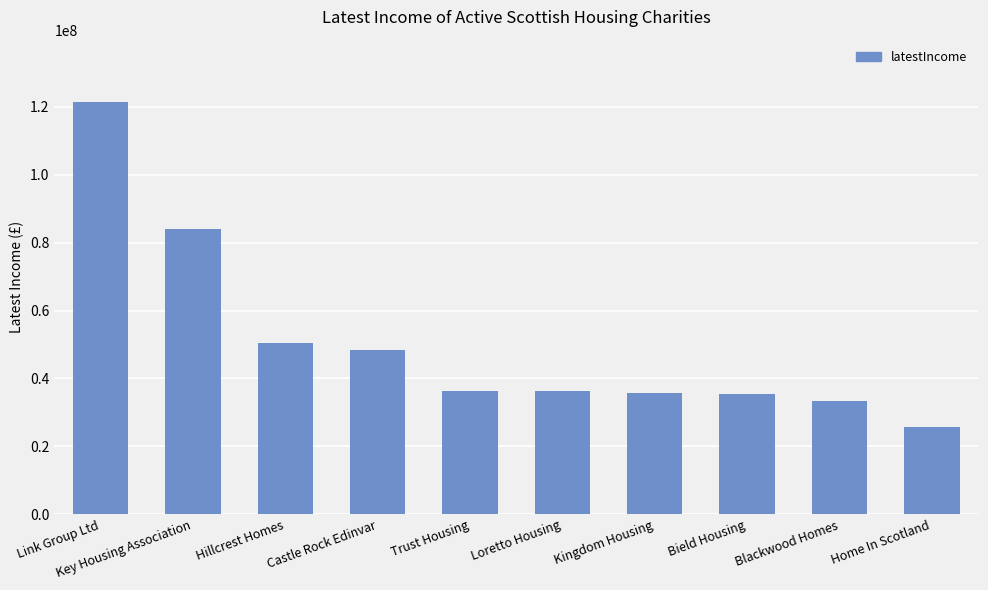

Is it true that the value at Castle Rock Edinvar is 48402000?

True